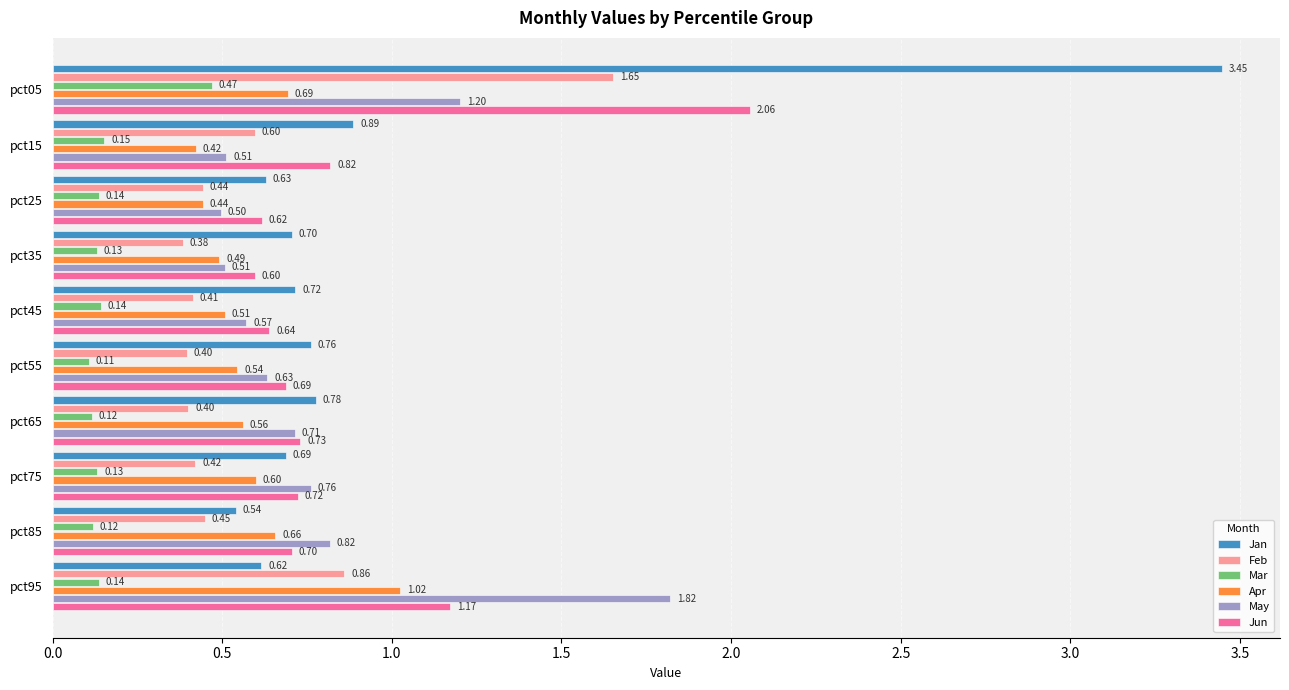

What is the sum of all Feb values?

6.0